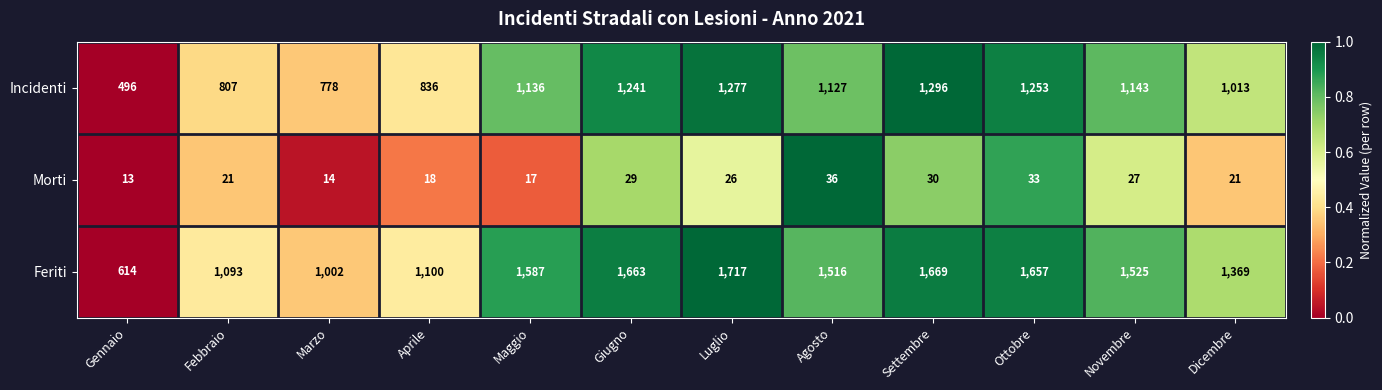

The value of Morti at Febbraio is 21. True or false?

True